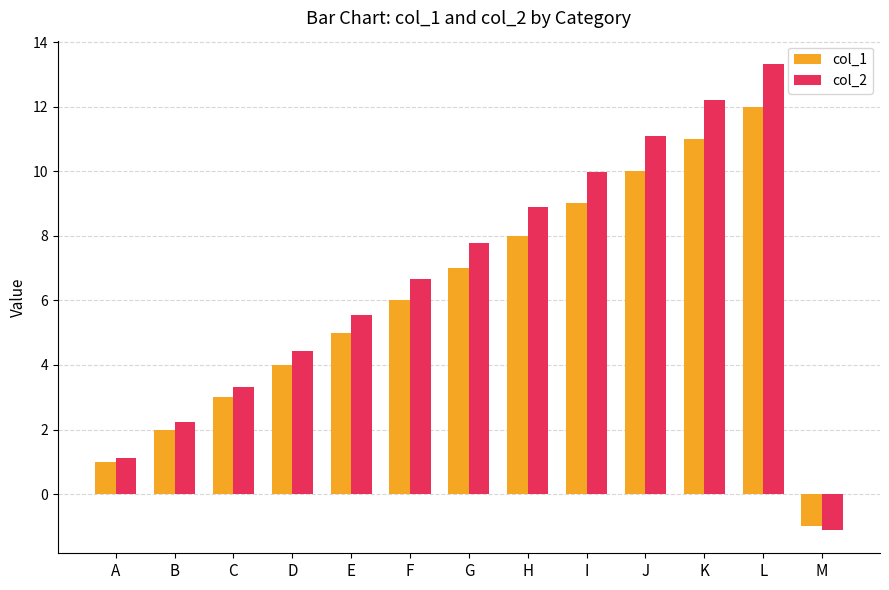

Which series changed the most between A and C?

col_2